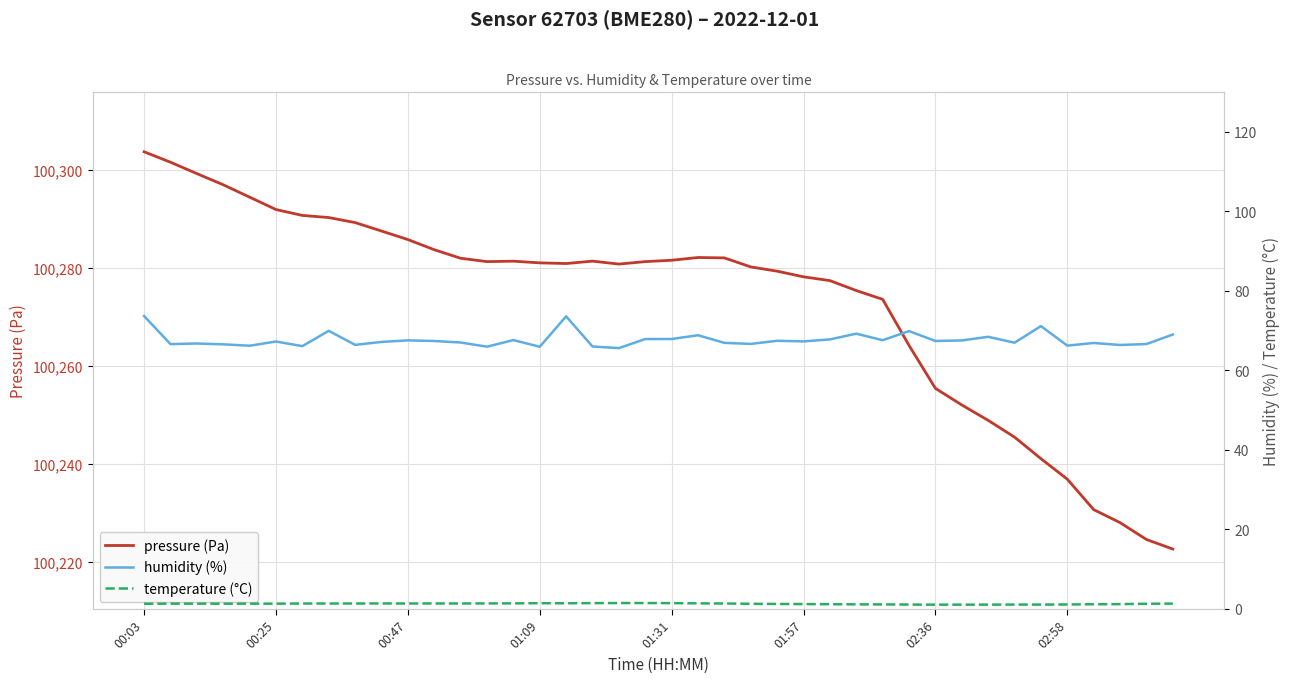

What is the sum of the pressure (Pa) values at 12 and 17?

200563.3